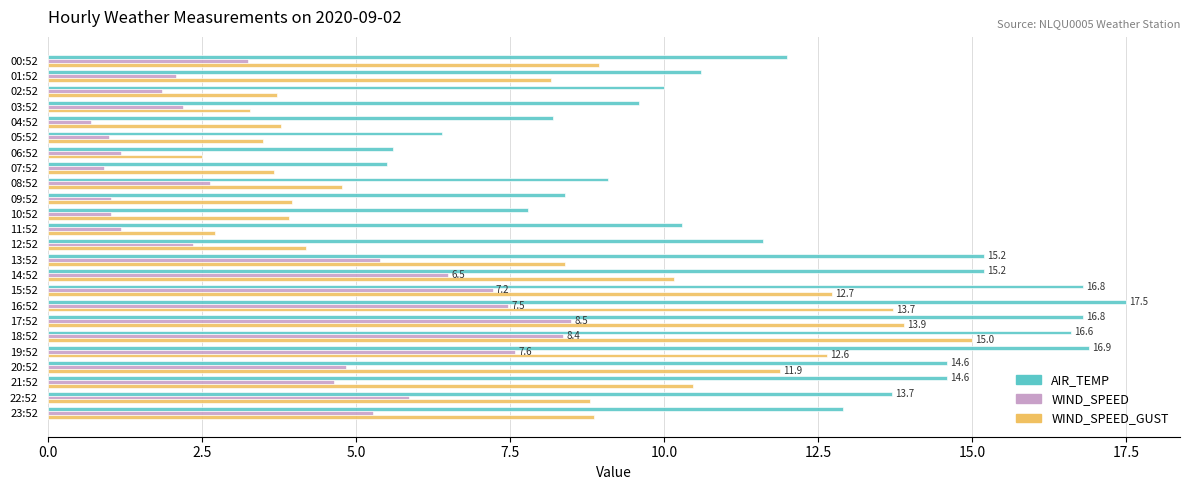

How many data points in WIND_SPEED_GUST are less than 8?

11